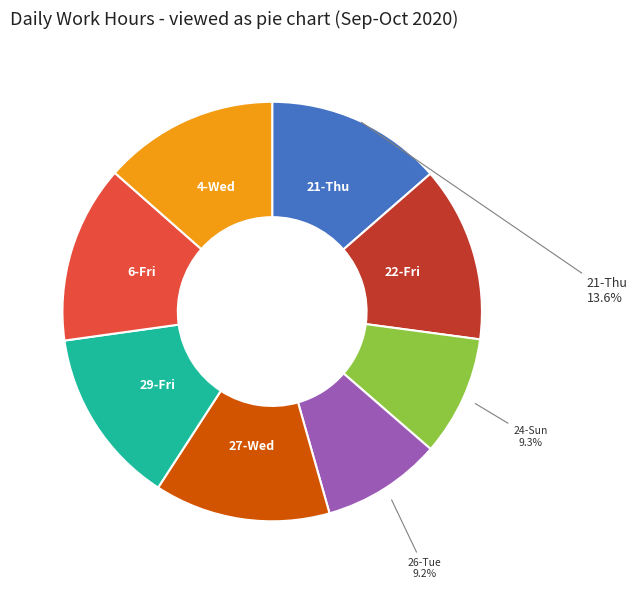

Is the sum of 26-Tue and 22-Fri greater than half?

No